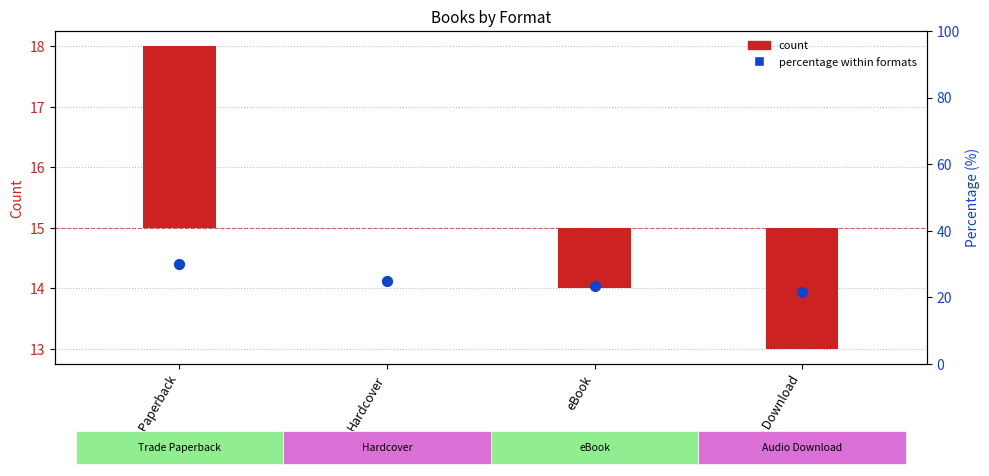

What is the ratio of the value at eBook to the value at Trade Paperback?

0.8